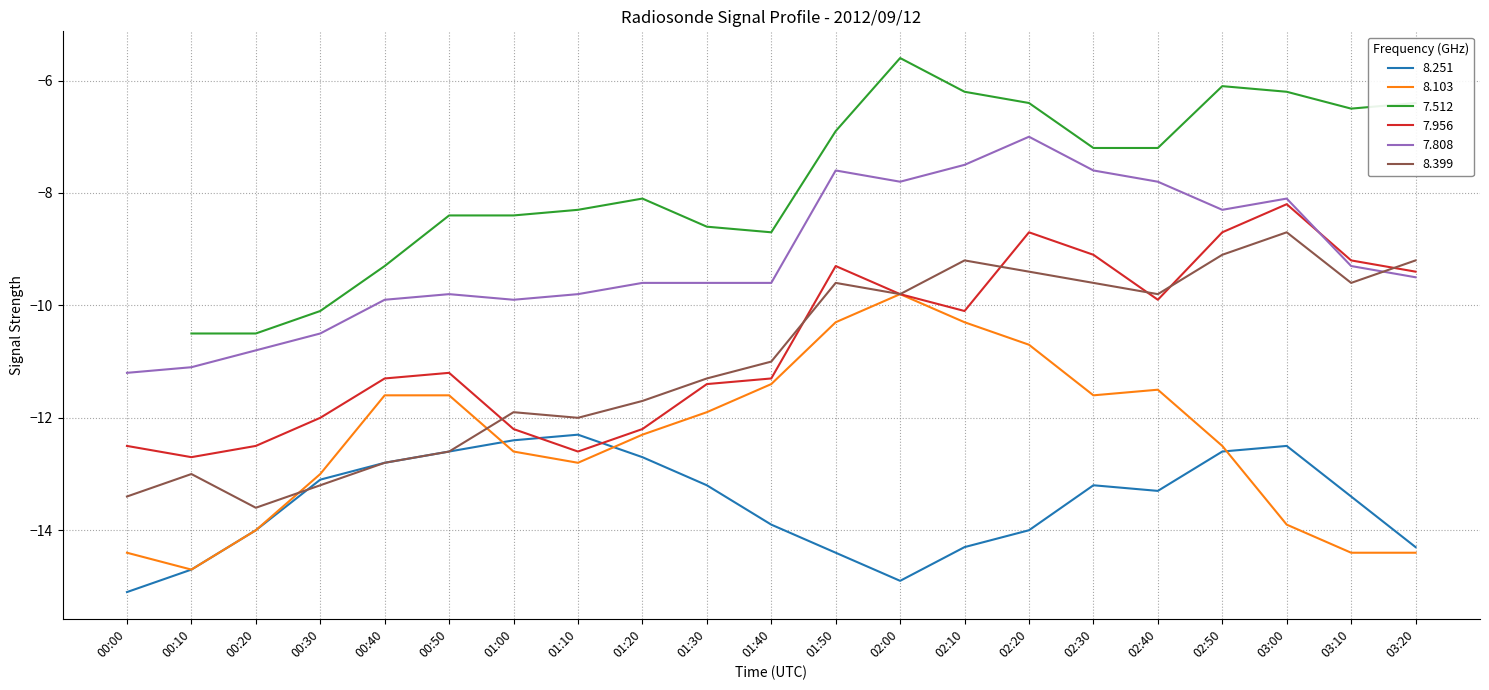

The 8.251 series shows -13.4 at 03:10. True or false?

True